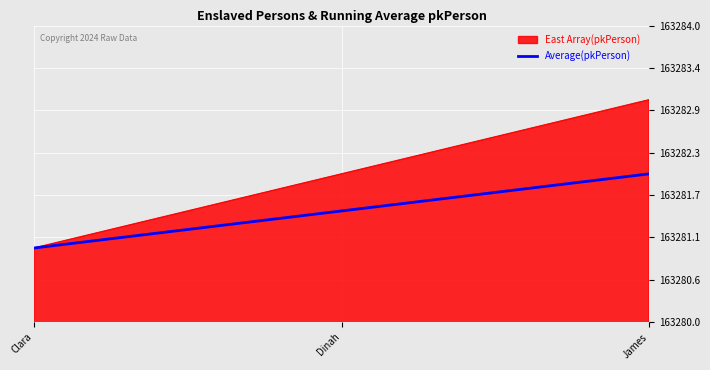

Does the chart have visible grid lines?

Yes